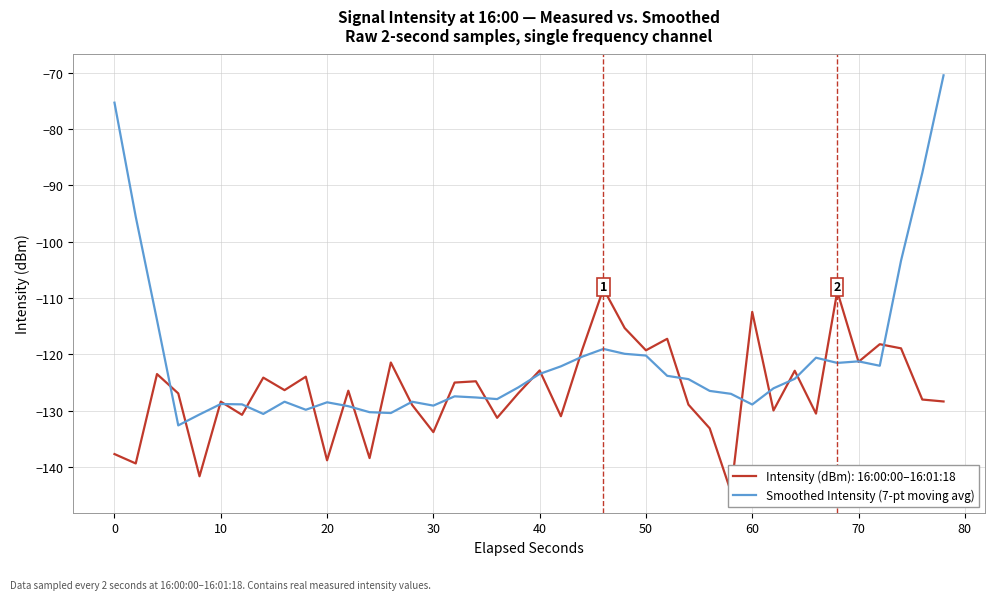

How many distinct data groups are displayed?

1